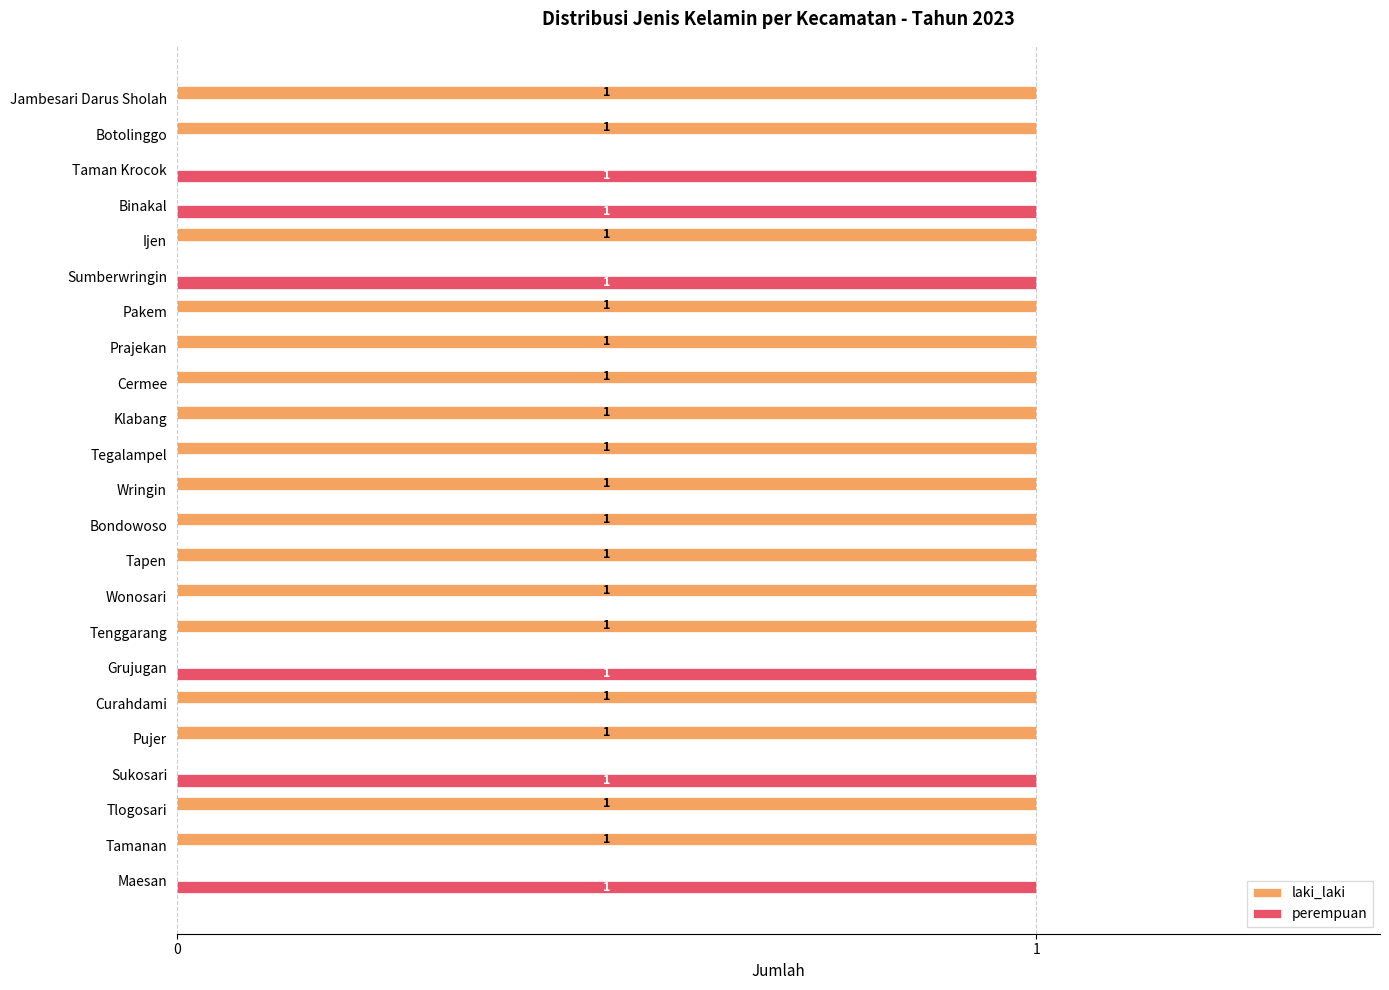

How many laki_laki values are between 0 and 1?

23